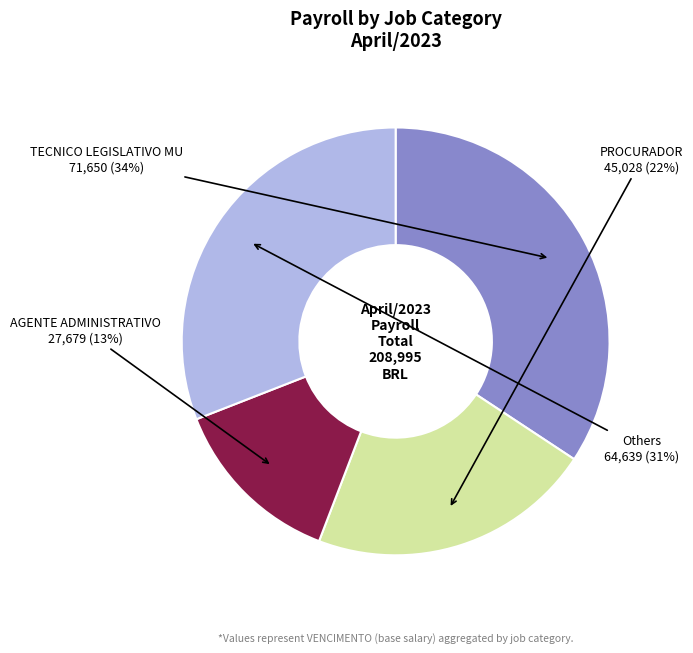

Count the number of slices in the pie.

4